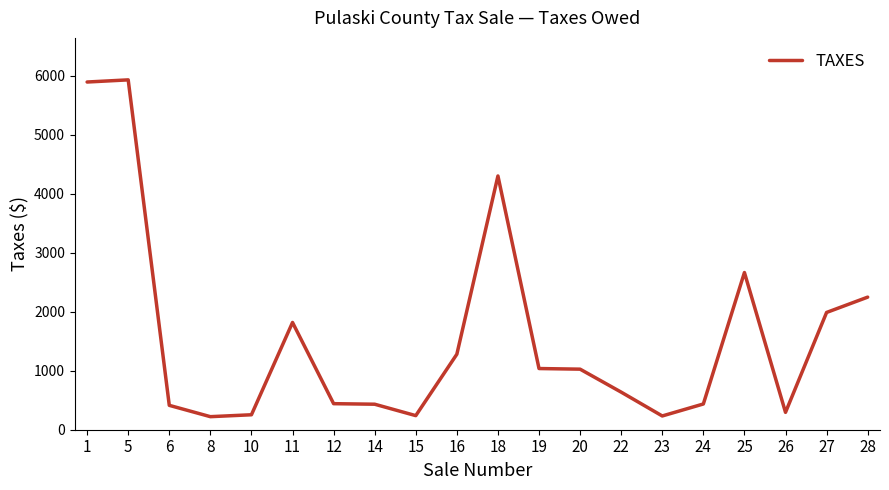

How many lines are shown in the chart?

1